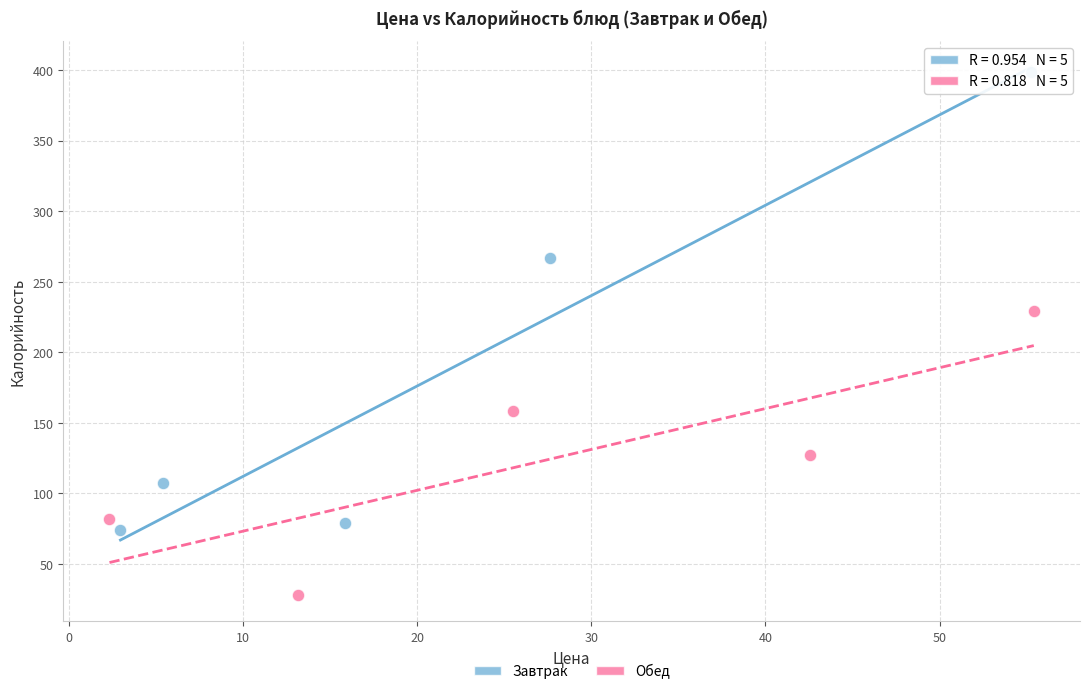

Which series contains the highest Y value?

Завтрак